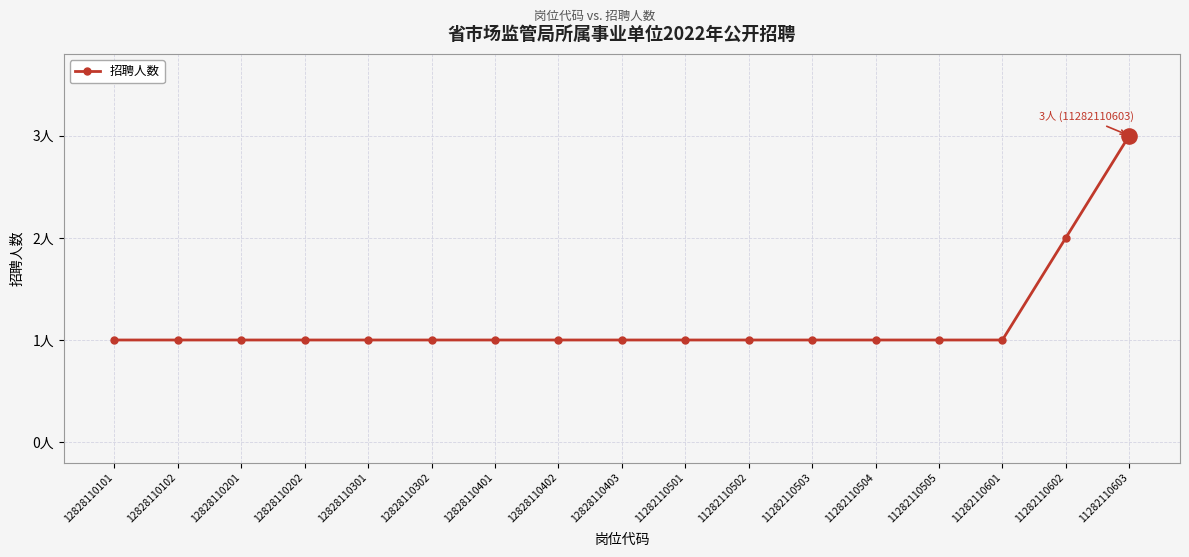

Approximately how many times larger is the value at 12828110101 compared to 12828110202?

1.0